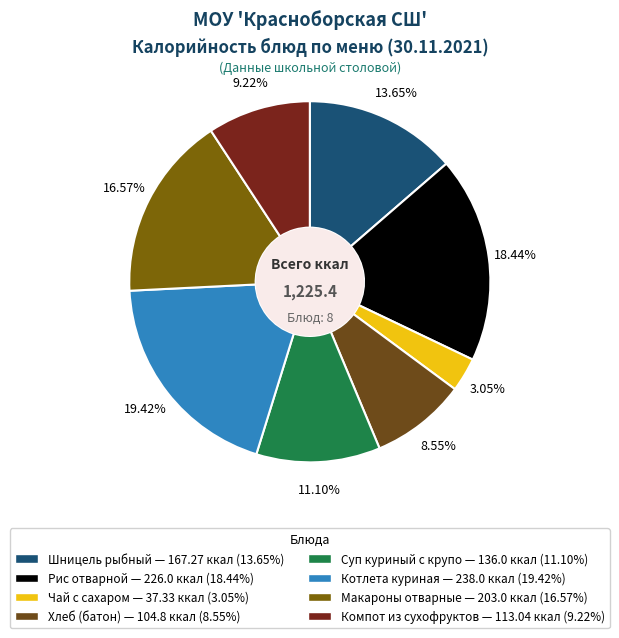

Rank the categories by value from highest to lowest.

Котлета куриная, Рис отварной, Макароны отварные, Шницель рыбный, Суп куриный с крупо, Компот из сухофруктов, Хлеб (батон), Чай с сахаром